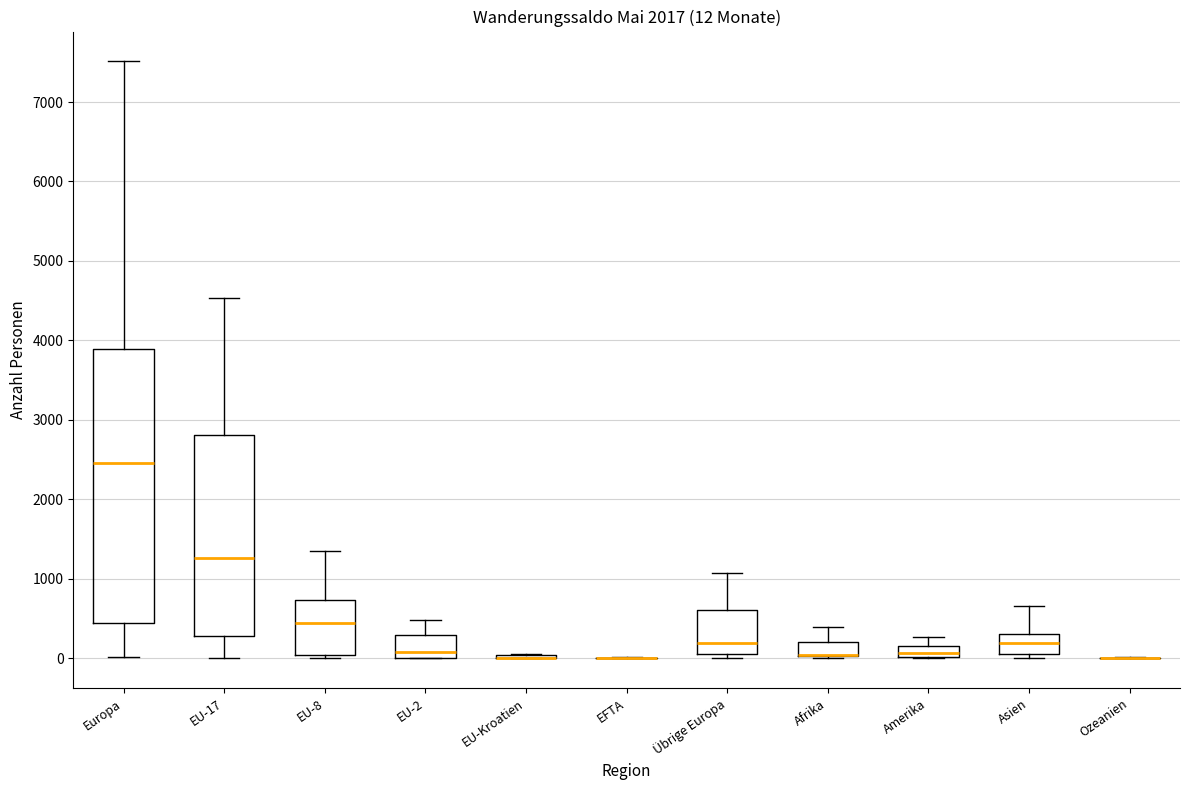

Which box is the tallest, from its lower edge to its upper edge?

Europa